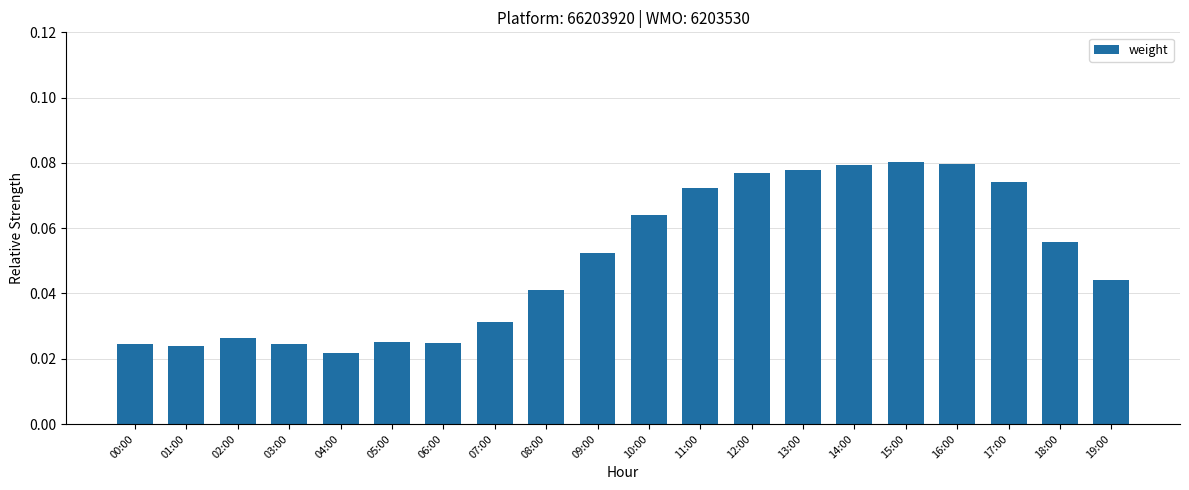

What position from the right is 17:00?

3